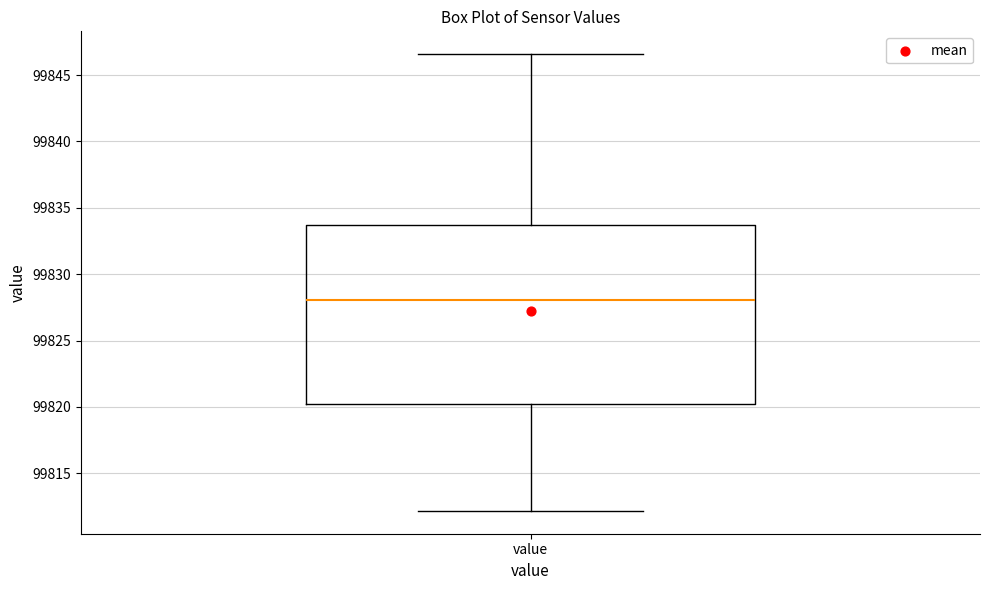

Where does the lower whisker of the box for value end on the y-axis? The values are not printed on the chart, so give them approximately, as read against the axis.

99812.0